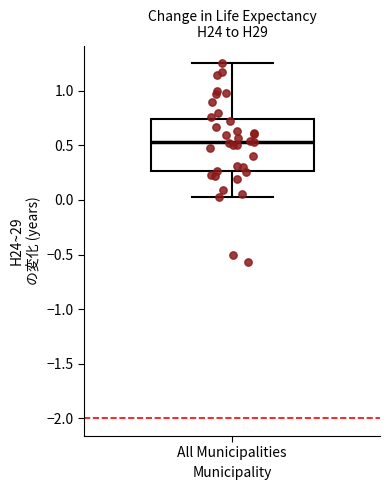

Transcribe this box plot: give where the median line is, the range the box spans, and where the two whiskers end, as read against the y-axis. The values are not printed on the chart, so give them approximately, as read against the axis.

median 0.55, box 0.25 to 0.75, whiskers 0.00 to 1.25